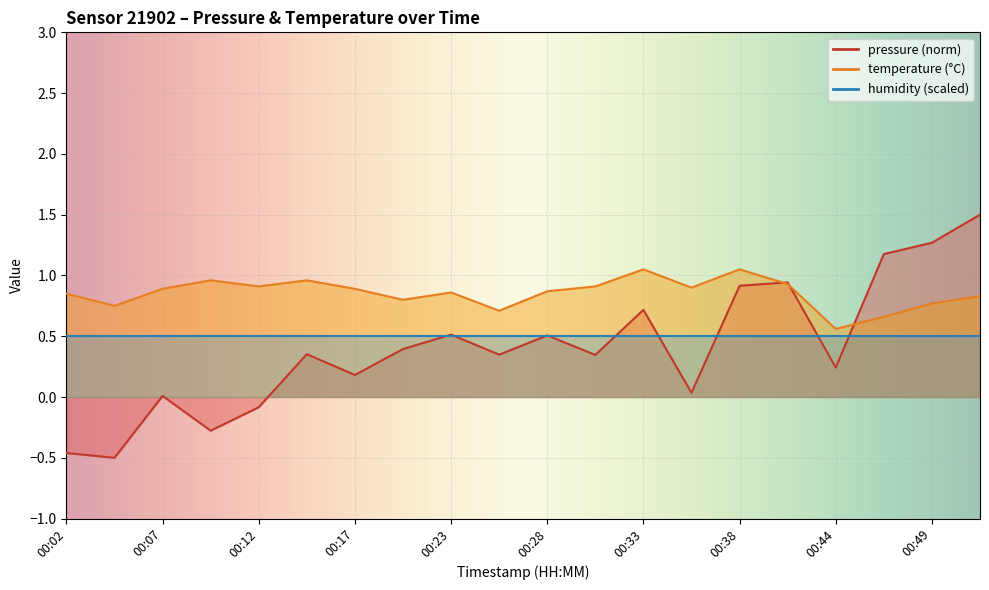

True or false: pressure and temperature intersect in this chart.

True